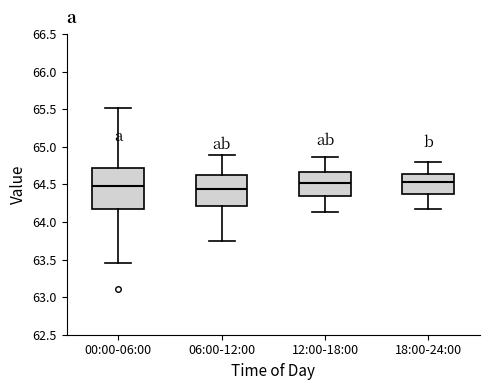

Comparing the boxes themselves (not the whiskers), which one is the tallest?

00:00-06:00